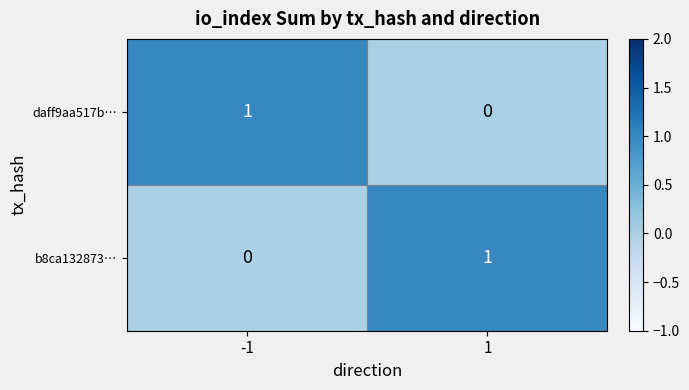

Is it true that b8ca132873… equals 1 at 1?

True